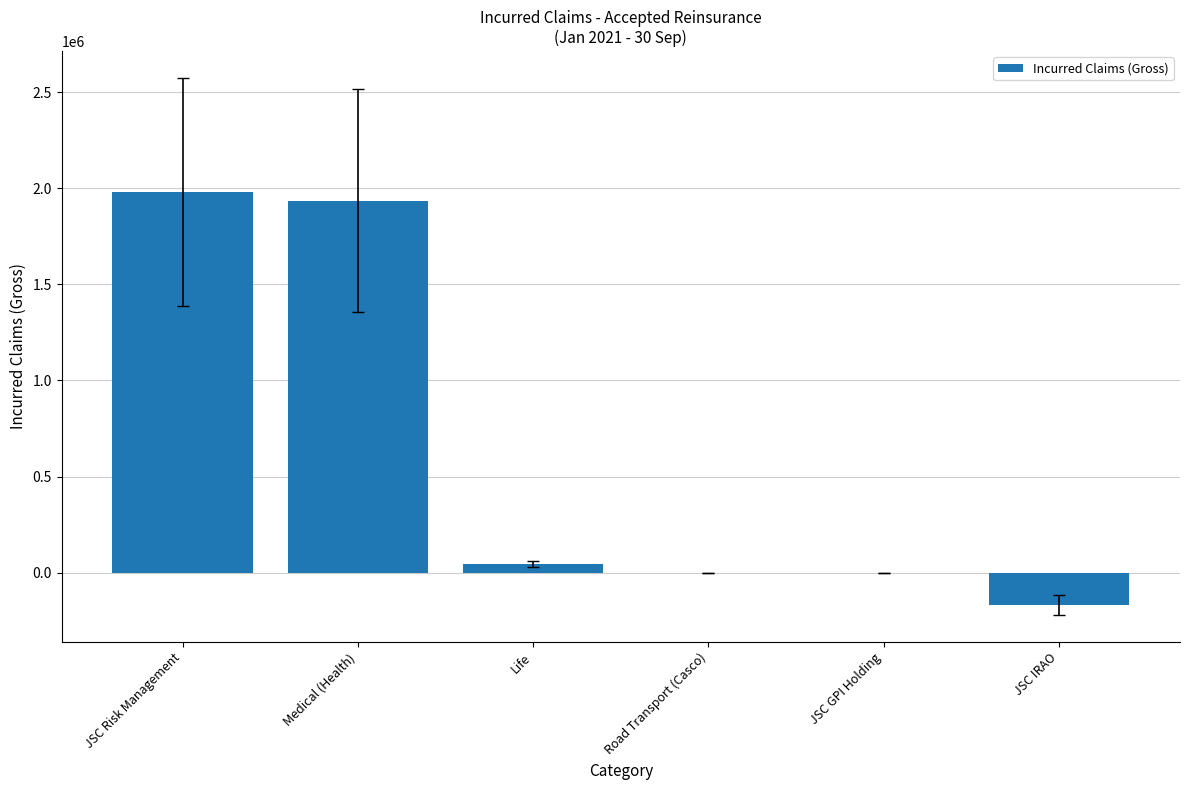

What is the sum of the values at Life and JSC GPI Holding?

44000.0